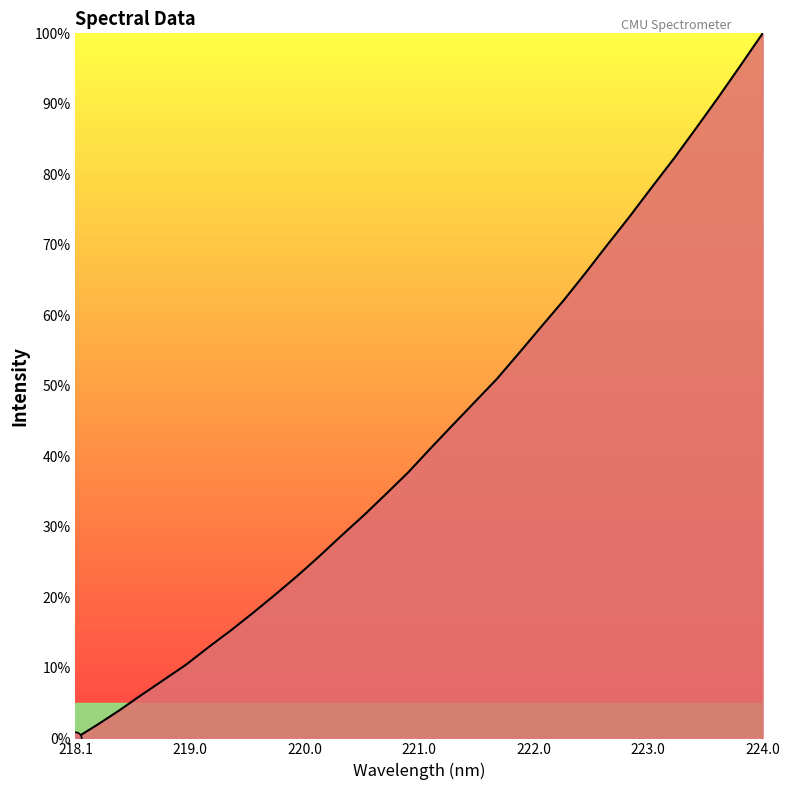

What is the greatest value displayed?

100.0